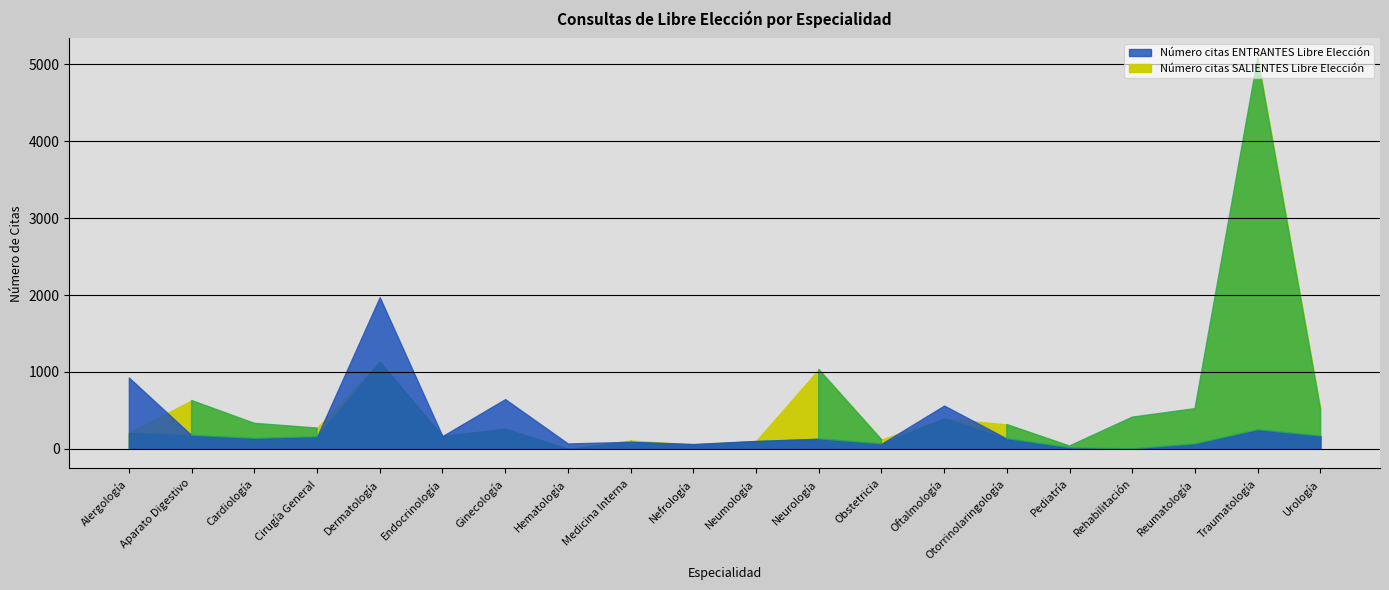

What is the greatest value displayed?

5084